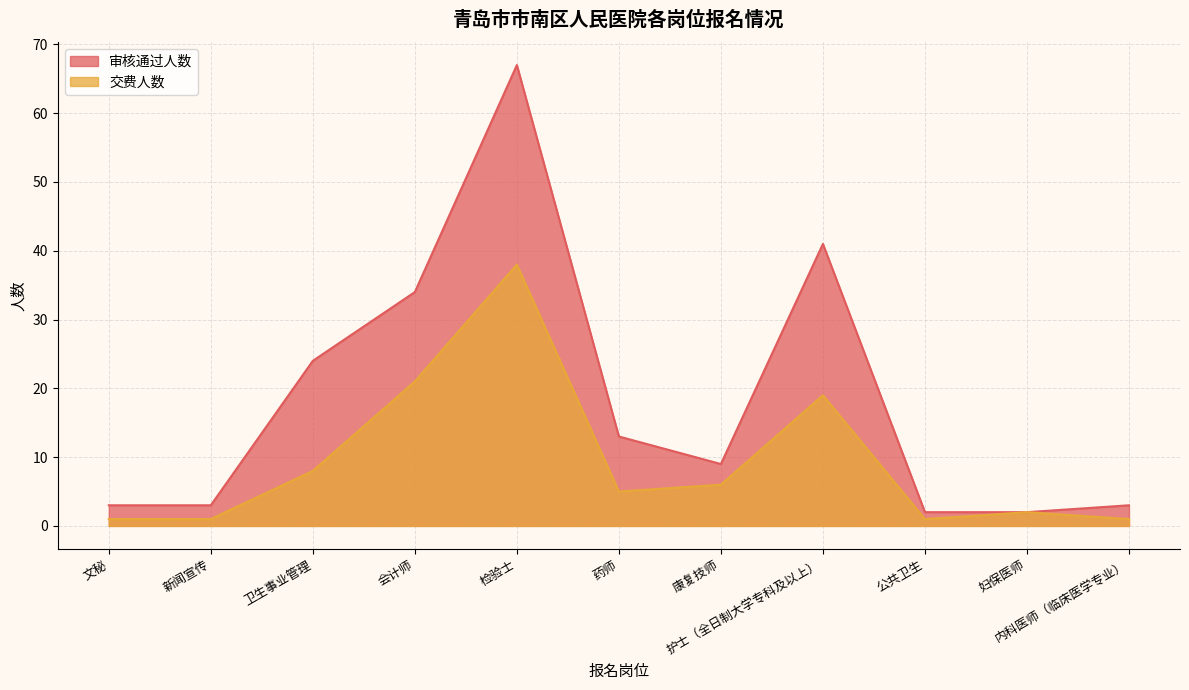

Rank the series by their maximum value, from highest to lowest.

审核通过人数, 交费人数